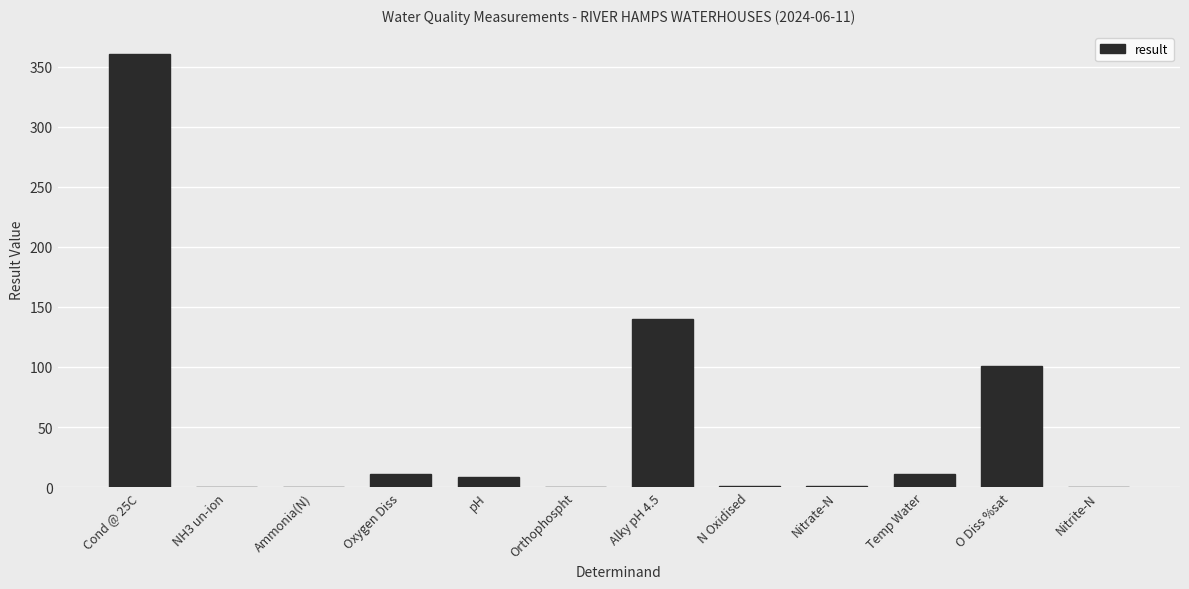

What is the sum of all values?

633.6